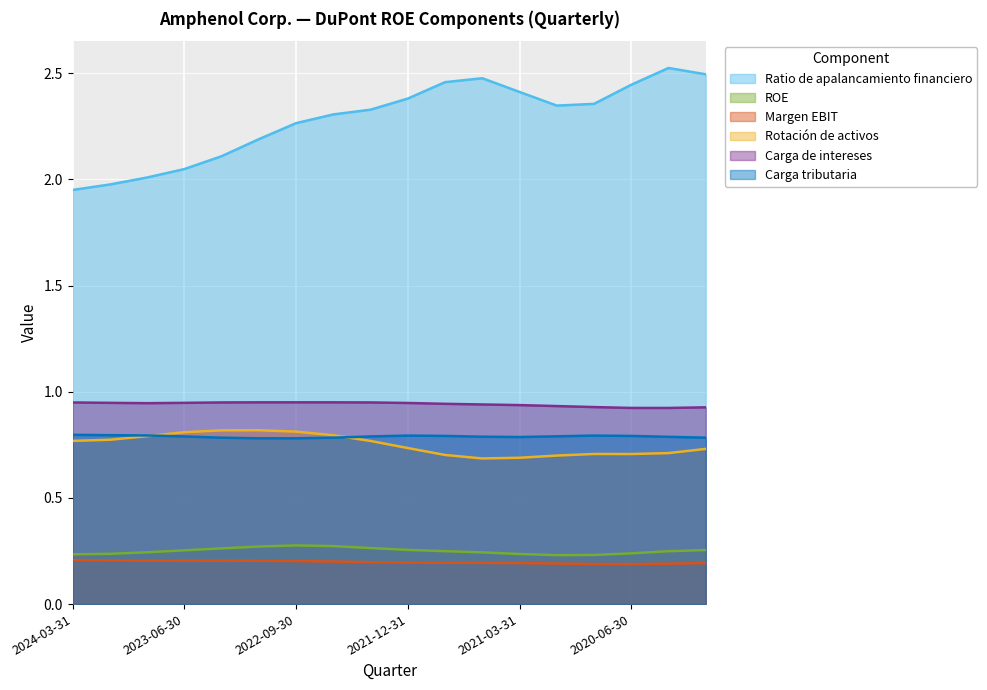

Which label corresponds to the largest value in the chart?

2020-03-31